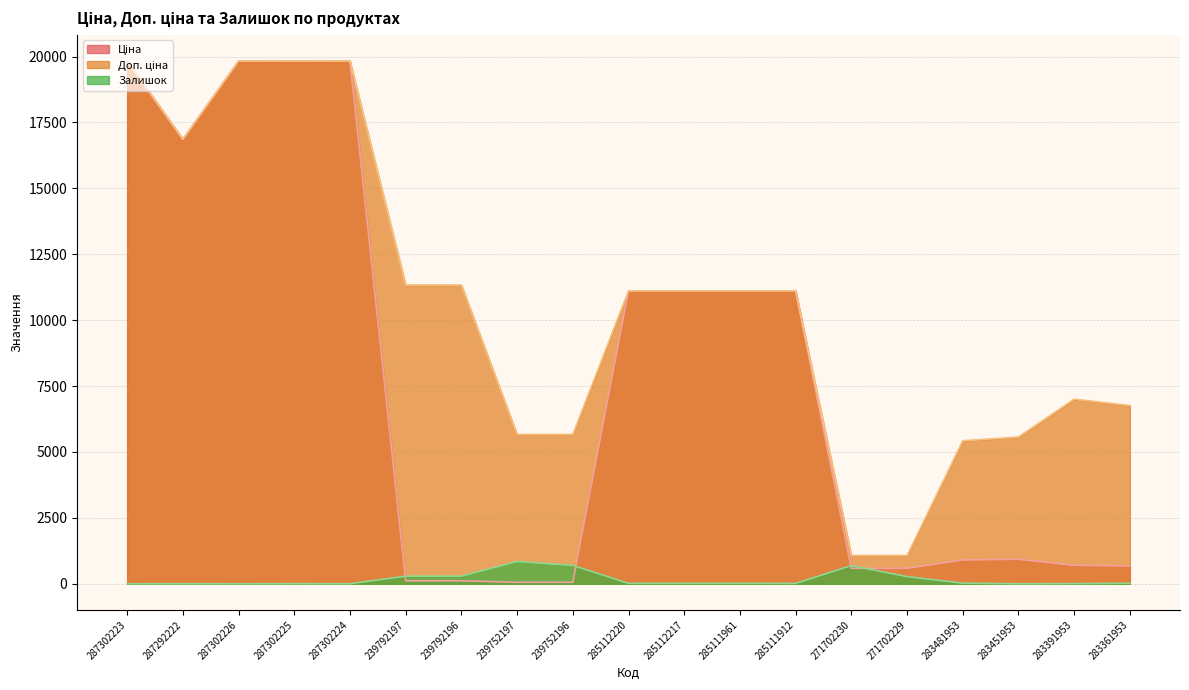

What is the spread (max minus min) of values at 271702230?

488.5